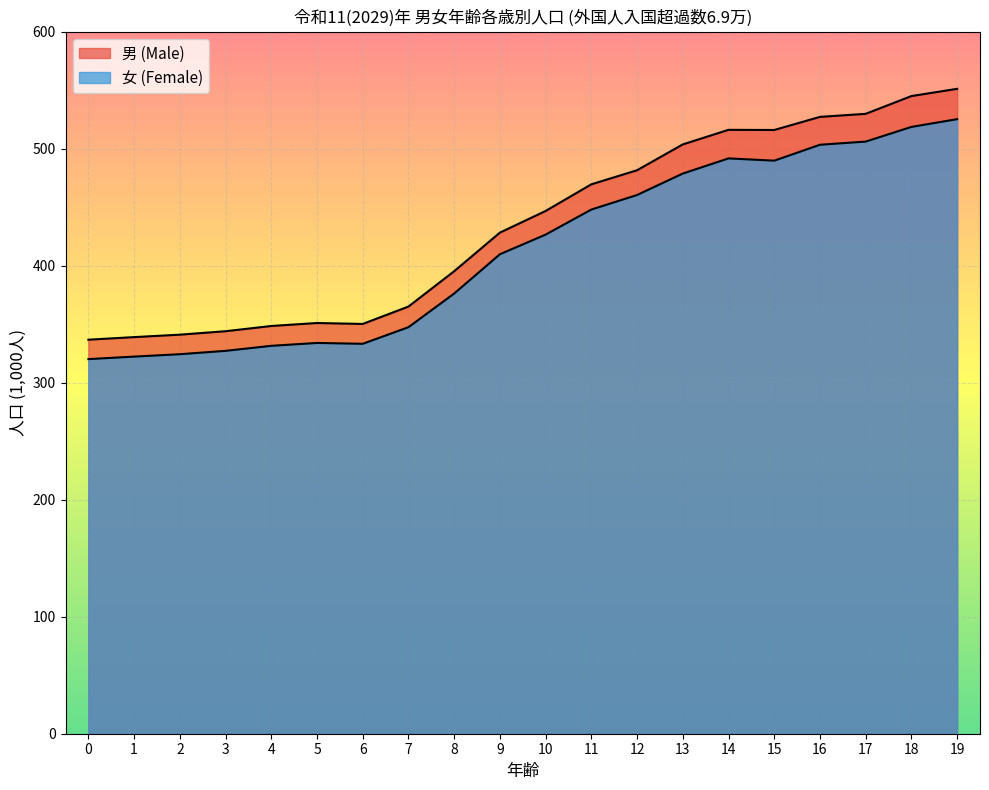

At which label does 男 (Male) reach its peak?

19